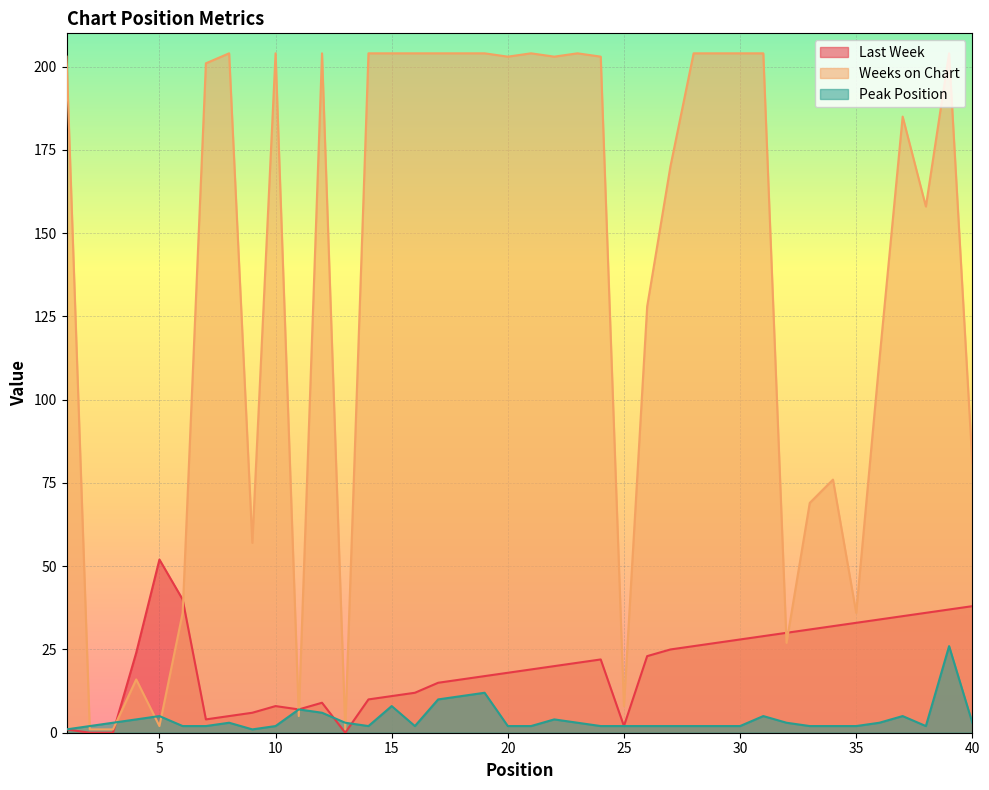

Which has a higher value, 16 or 21?

21